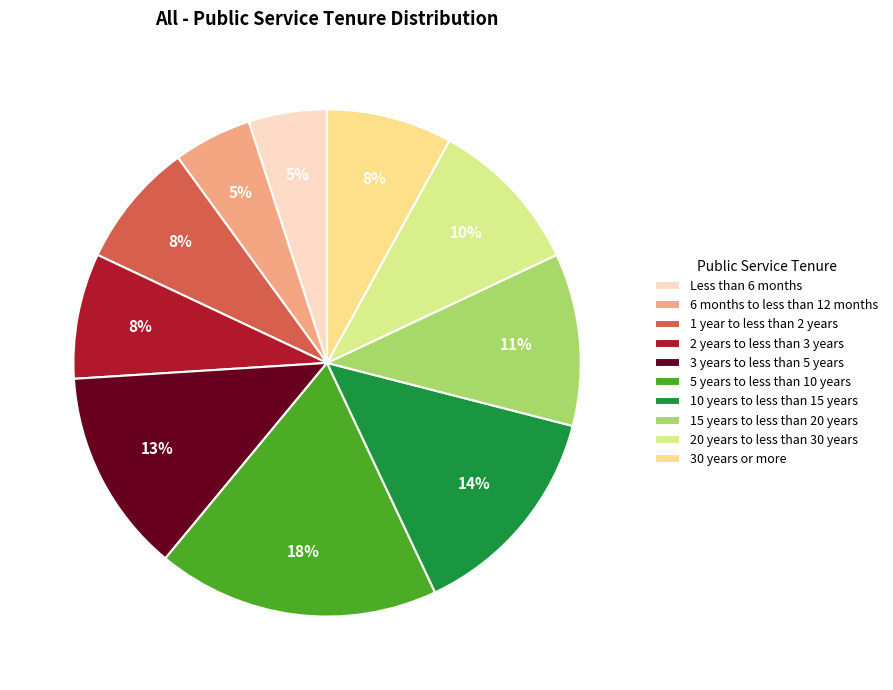

True or false: Less than 6 months accounts for 1% of the total.

False